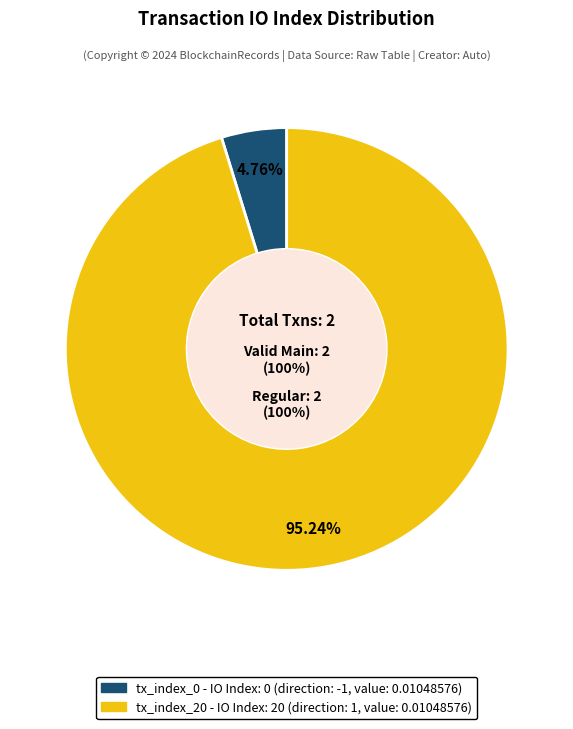

Which has a higher value, tx_index_20 or tx_index_0?

tx_index_20